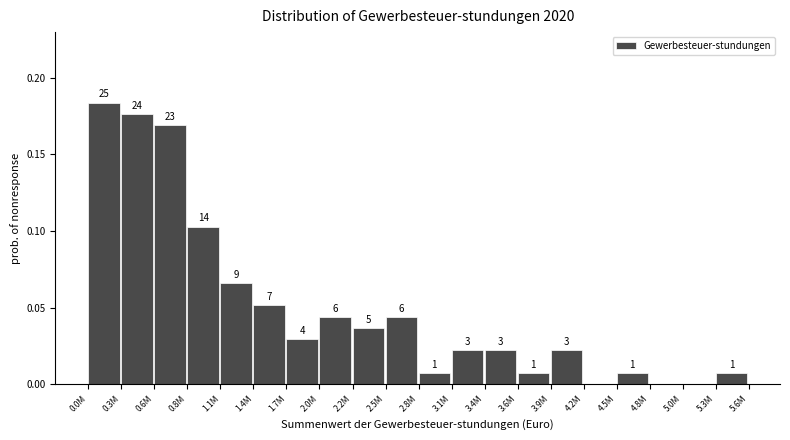

Are the bars horizontal?

No